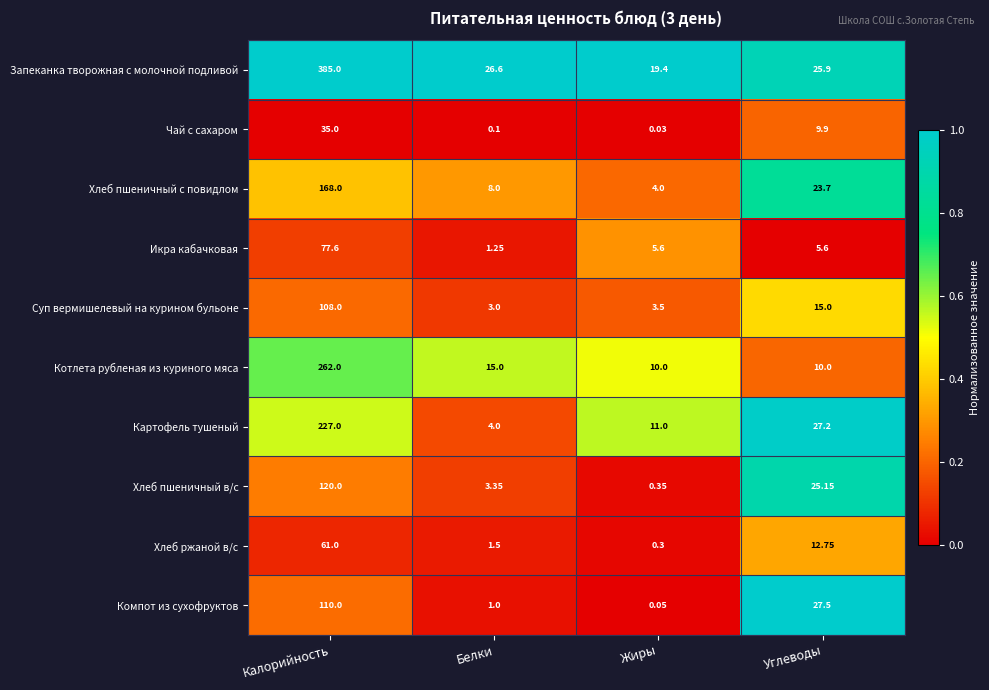

Between Жиры and Углеводы, which series saw the biggest shift?

Компот из сухофруктов